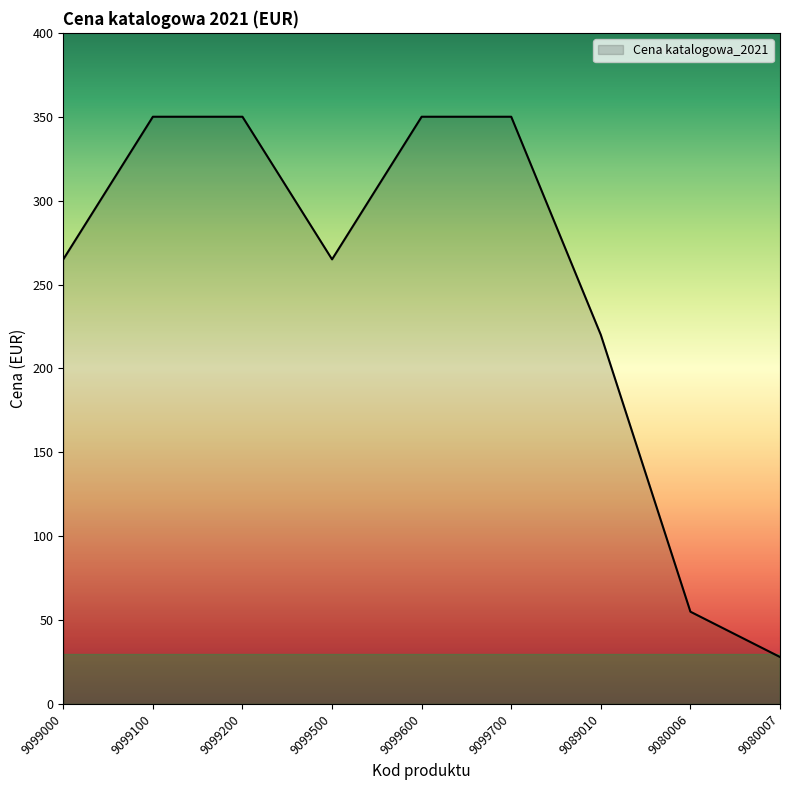

How many interior local valleys (lower than both neighbors) does the data have?

1